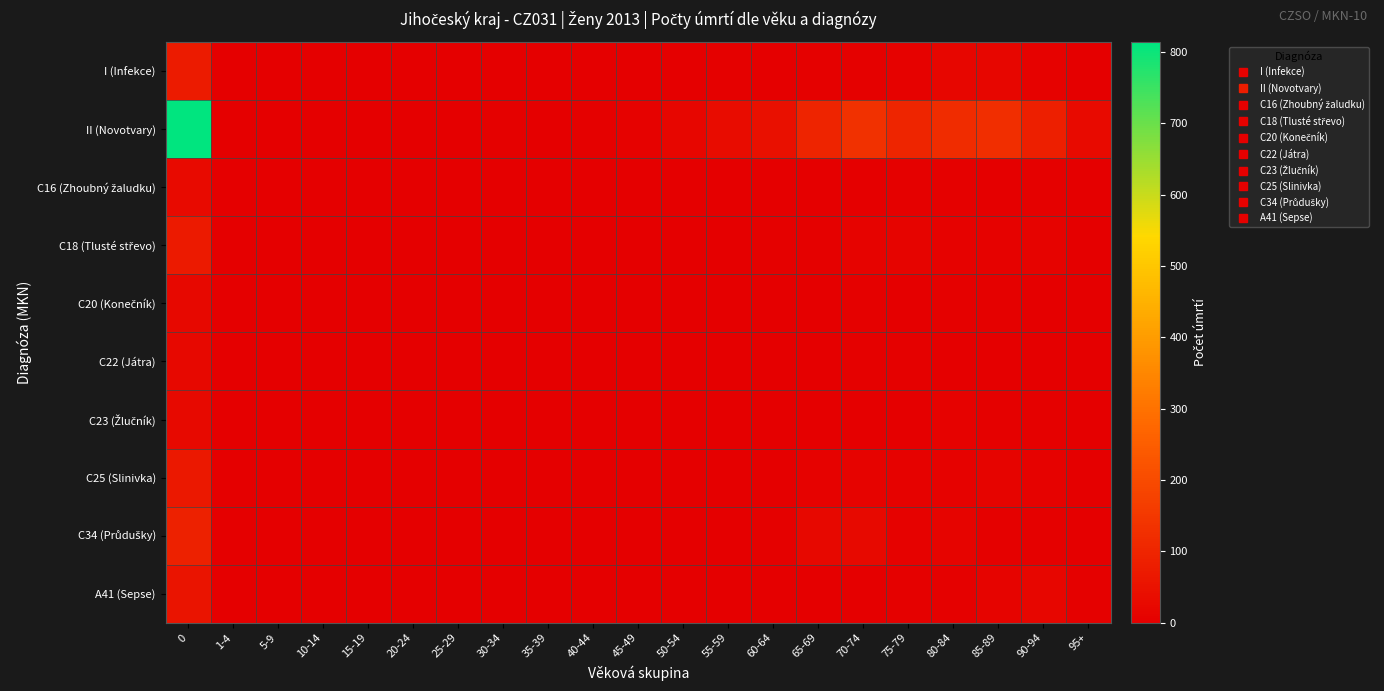

Rank the series at 10-14 from lowest to highest value.

I (Infekce), C16 (Zhoubný žaludku), C18 (Tlusté střevo), C20 (Konečník), C22 (Játra), C23 (Žlučník), C25 (Slinivka), C34 (Průdušky), A41 (Sepse), II (Novotvary)